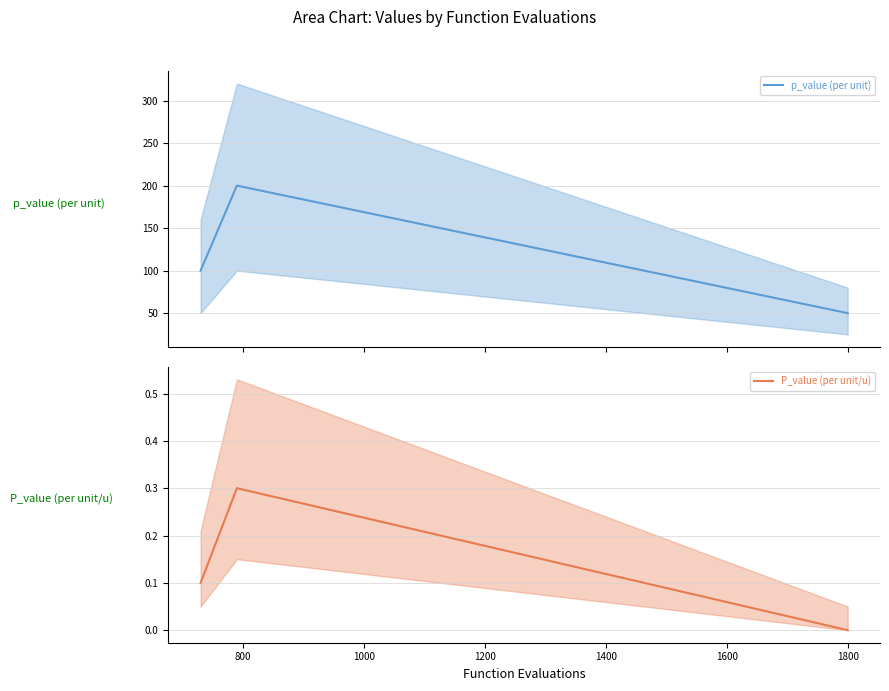

What is the value of the P_value (per unit/u) point at the 2nd from the left?

0.3